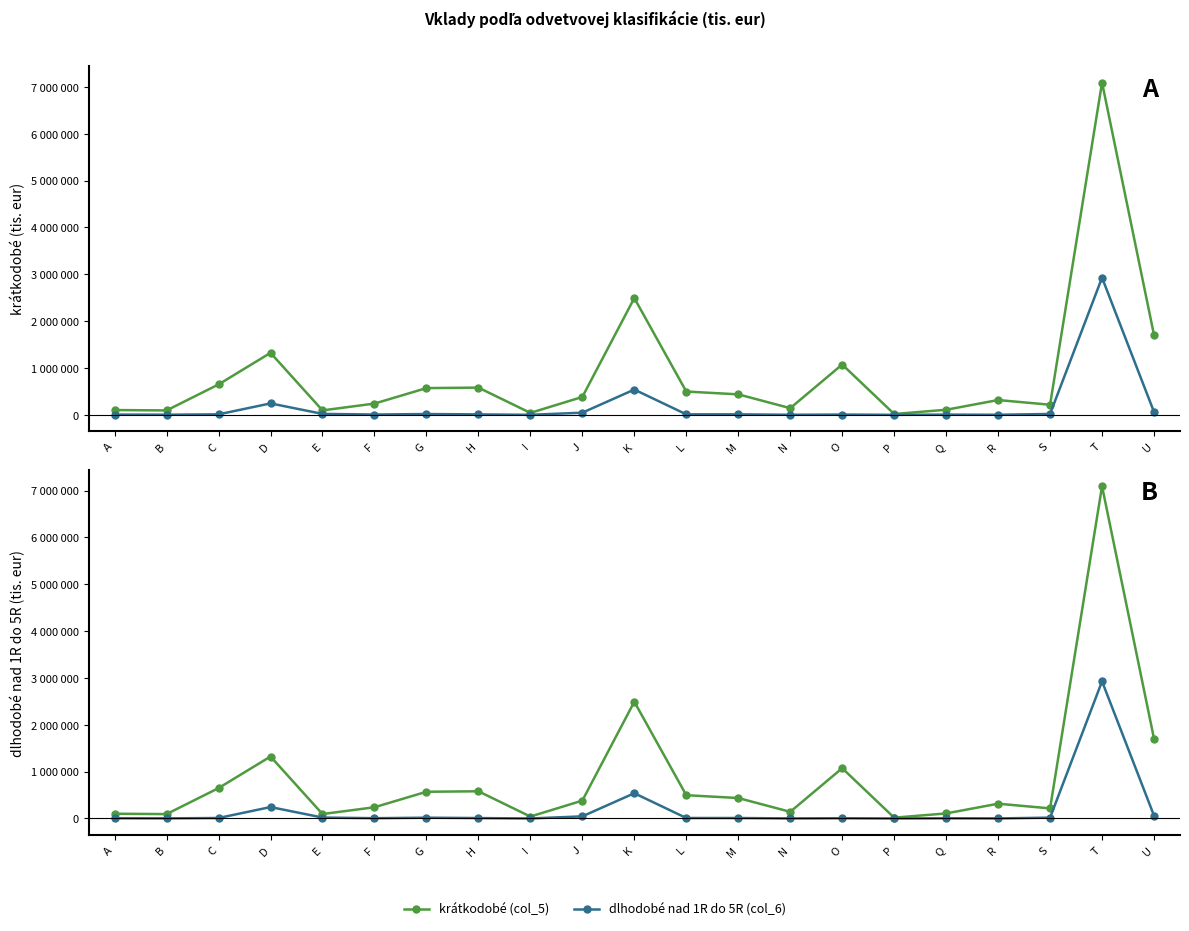

How many series are shown in this chart?

2